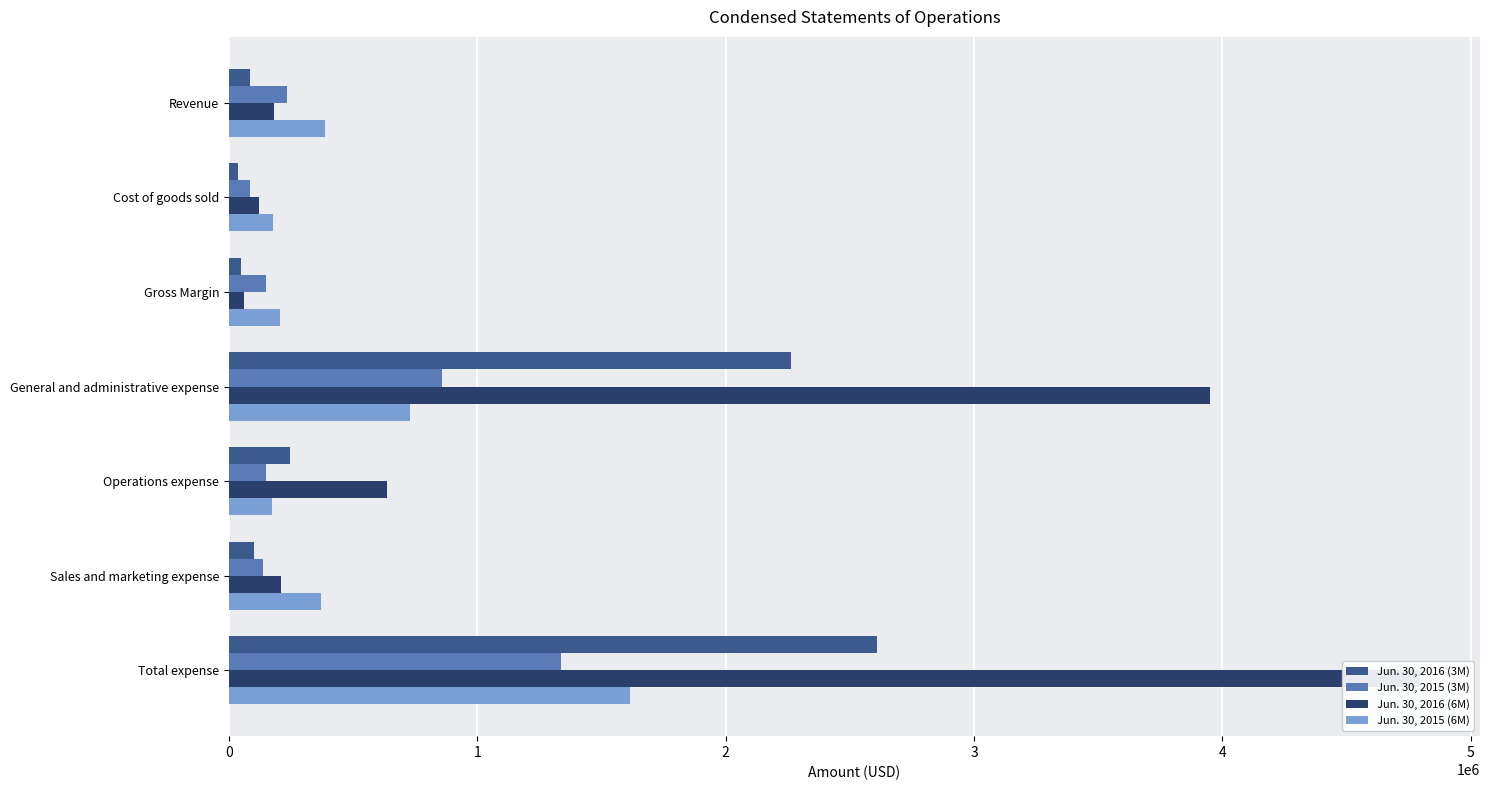

How many data points in Jun. 30, 2015 (3M) are less than 151313?

3